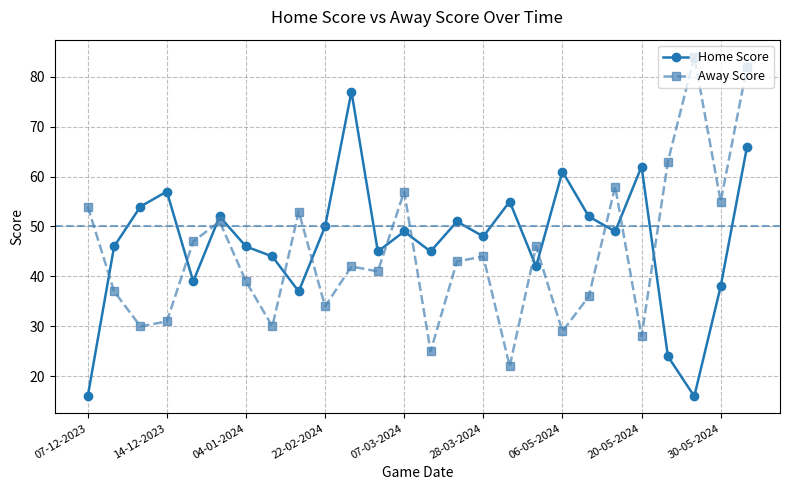

What is the value of the Home Score point at the 3rd from the left?

54